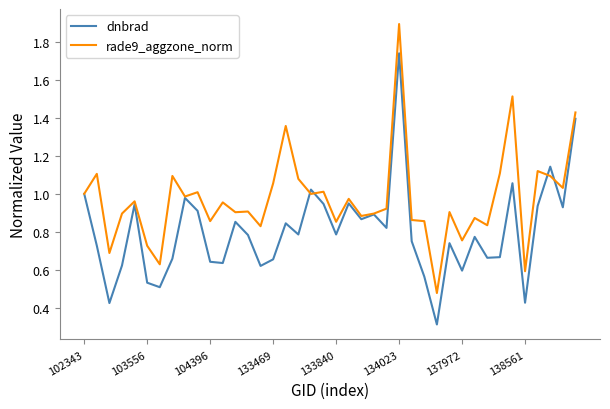

Rank the series by their average value, from highest to lowest.

rade9_aggzone_norm, dnbrad